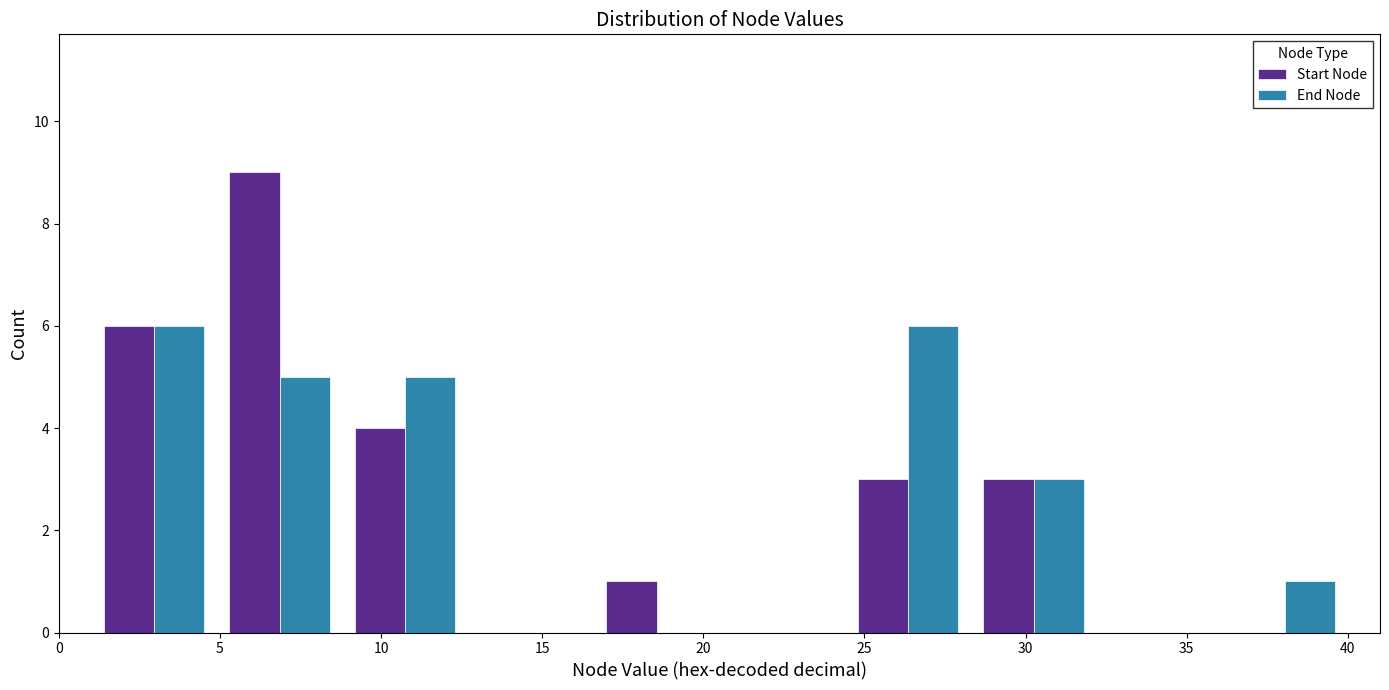

Reading left to right, transcribe this chart: for each range on the x-axis, give the height of each series' bar. Neither the bar edges nor the heights are printed on the chart, so give them approximately, as read against the axes.

1.0 to 4.9: Start Node=6	End Node=6
4.9 to 8.8: Start Node=9	End Node=5
8.8 to 12.7: Start Node=4	End Node=5
12.7 to 16.6: Start Node=0	End Node=0
16.6 to 20.5: Start Node=1	End Node=0
20.5 to 24.4: Start Node=0	End Node=0
24.4 to 28.3: Start Node=3	End Node=6
28.3 to 32.2: Start Node=3	End Node=3
32.2 to 36.1: Start Node=0	End Node=0
36.1 to 40.0: Start Node=0	End Node=1